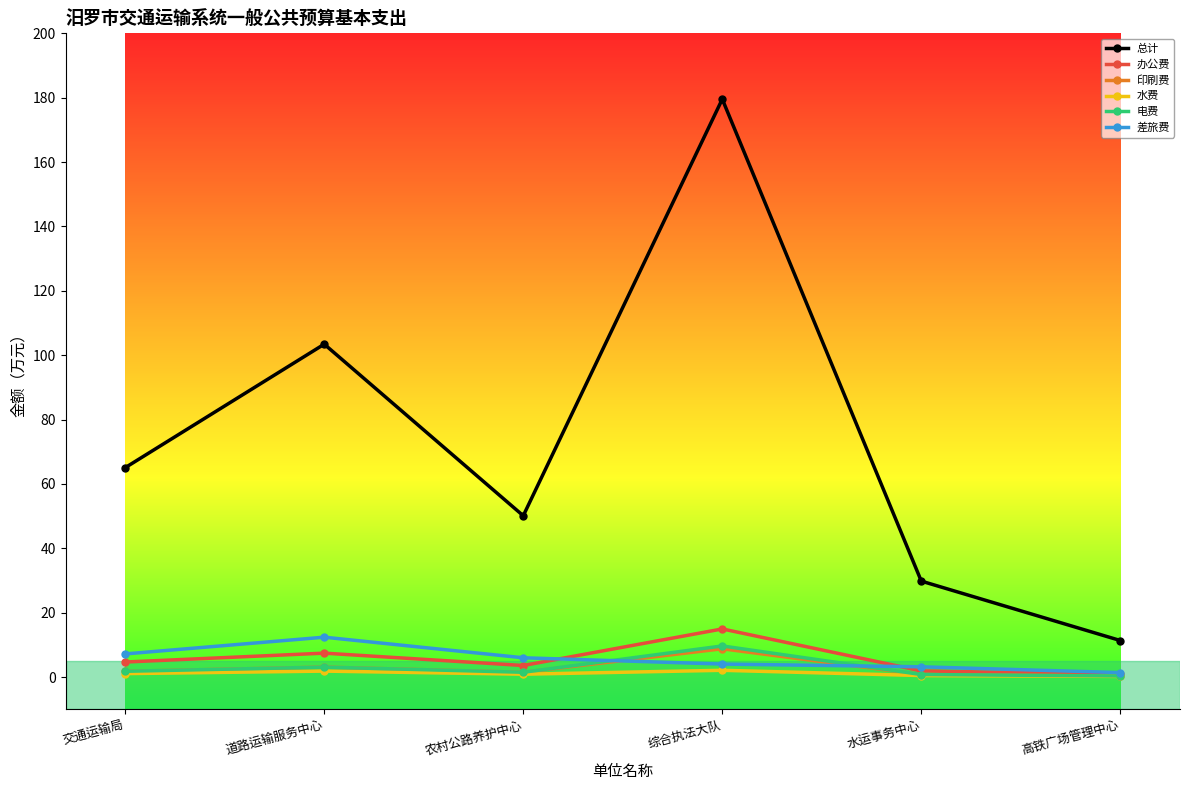

Is it true that 差旅费 equals 3.2 at 水运事务中心?

True